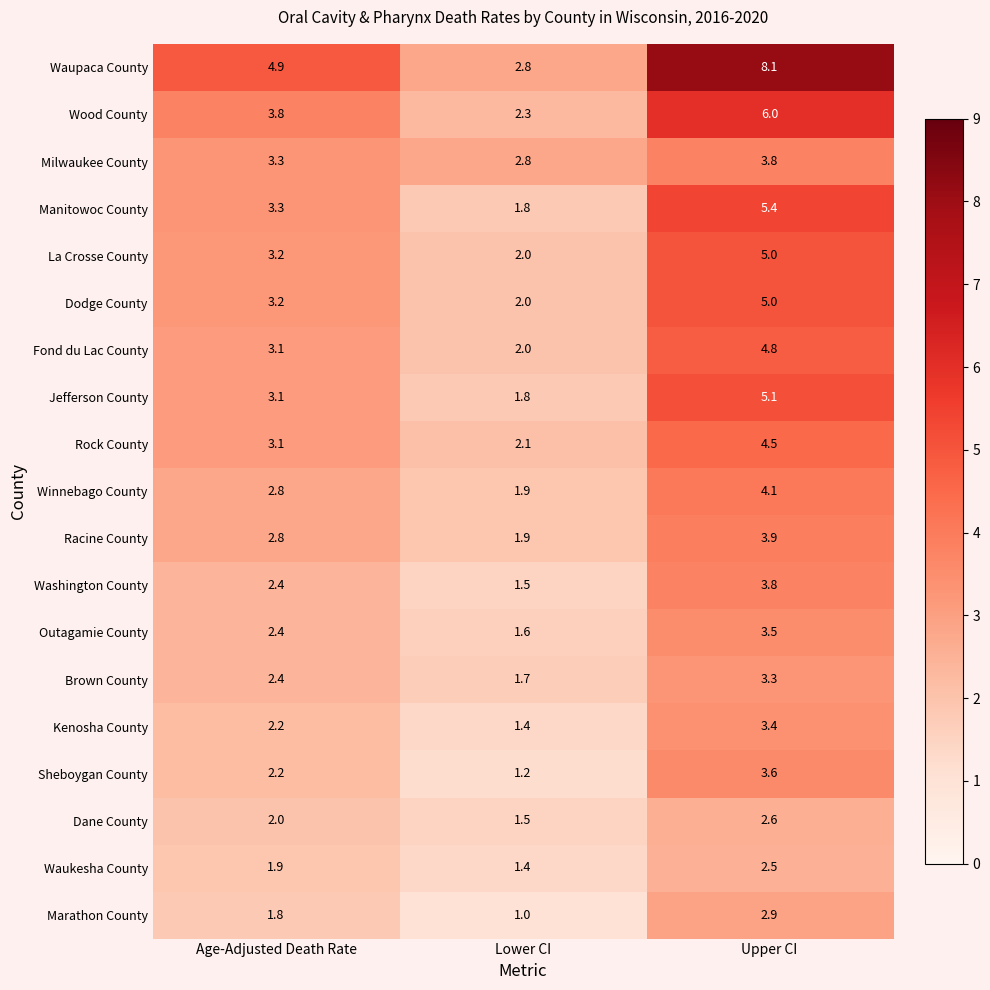

Between Lower CI and Upper CI, which series saw the biggest shift?

Waupaca County